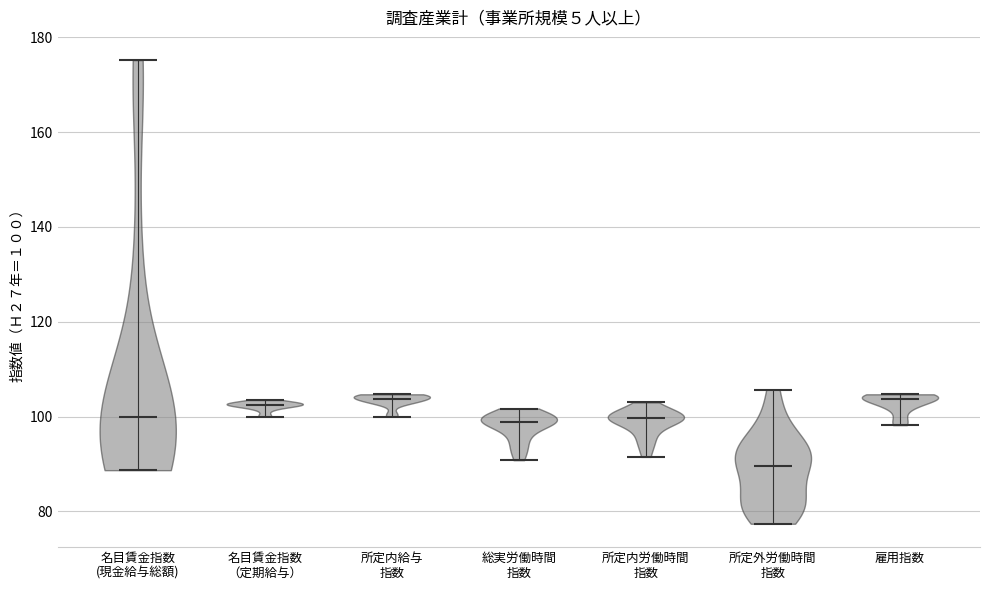

Reading left to right, read every violin against the y-axis: where its median line is, and the lowest and highest points it reaches. The values are not printed on the chart, so give them approximately, as read against the axis.

名目賃金指数 (現金給与総額): median line 100, lowest point 88, highest point 176
名目賃金指数 （定期給与）: median line 102, lowest point 100, highest point 104
所定内給与 指数: median line 104, lowest point 100, highest point 104
総実労働時間 指数: median line 98, lowest point 90, highest point 102
所定内労働時間 指数: median line 100, lowest point 92, highest point 104
所定外労働時間 指数: median line 90, lowest point 78, highest point 106
雇用指数: median line 104, lowest point 98, highest point 104